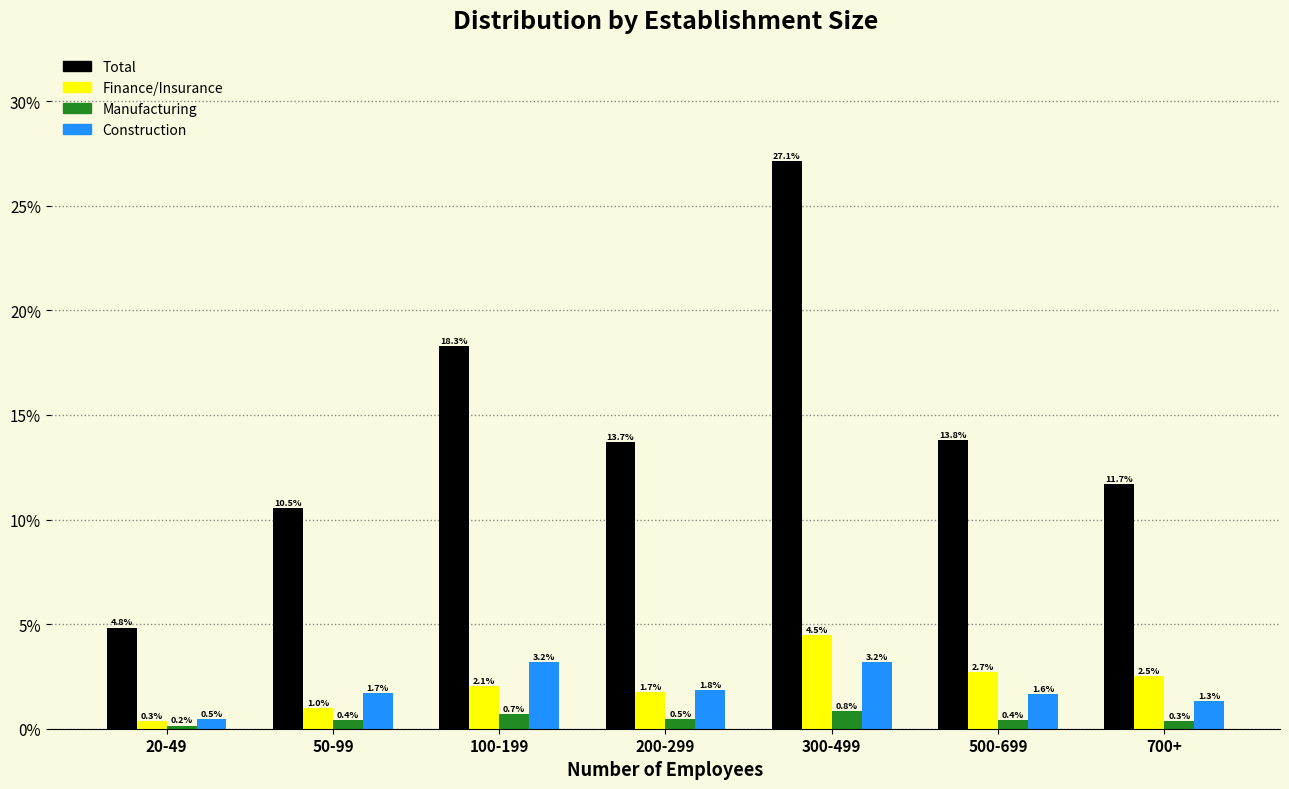

Reading left to right, extract all data points from this chart.

Total: 20-49=4.8	50-99=10.5	100-199=18.3	200-299=13.7	300-499=27.1	500-699=13.8	700+=11.7
Finance/Insurance: 20-49=0.3	50-99=1.0	100-199=2.1	200-299=1.7	300-499=4.5	500-699=2.7	700+=2.5
Manufacturing: 20-49=0.2	50-99=0.4	100-199=0.7	200-299=0.5	300-499=0.8	500-699=0.4	700+=0.3
Construction: 20-49=0.5	50-99=1.7	100-199=3.2	200-299=1.8	300-499=3.2	500-699=1.6	700+=1.3